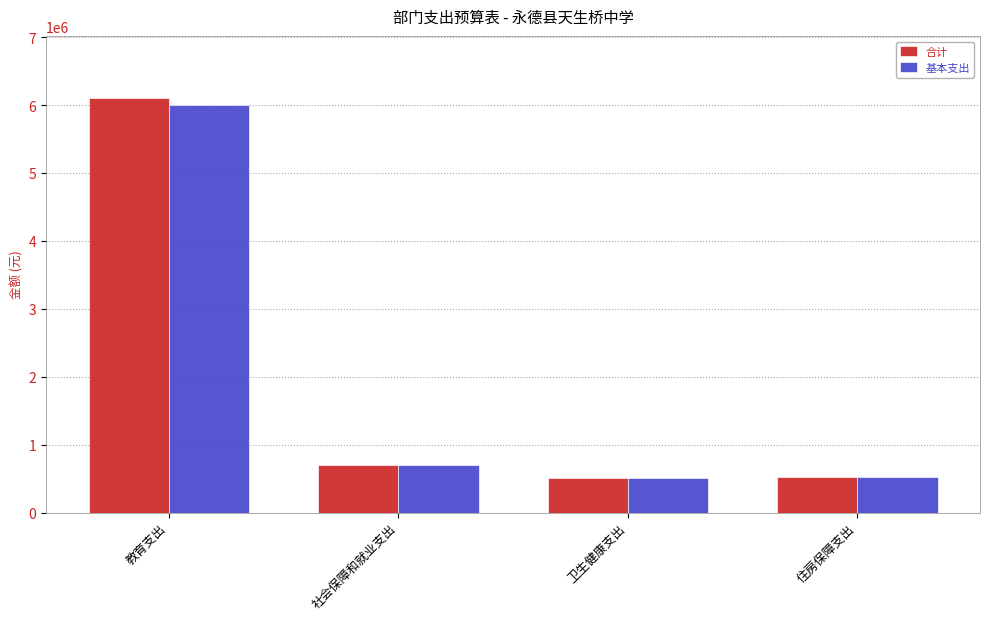

Which series has the widest spread of values?

合计